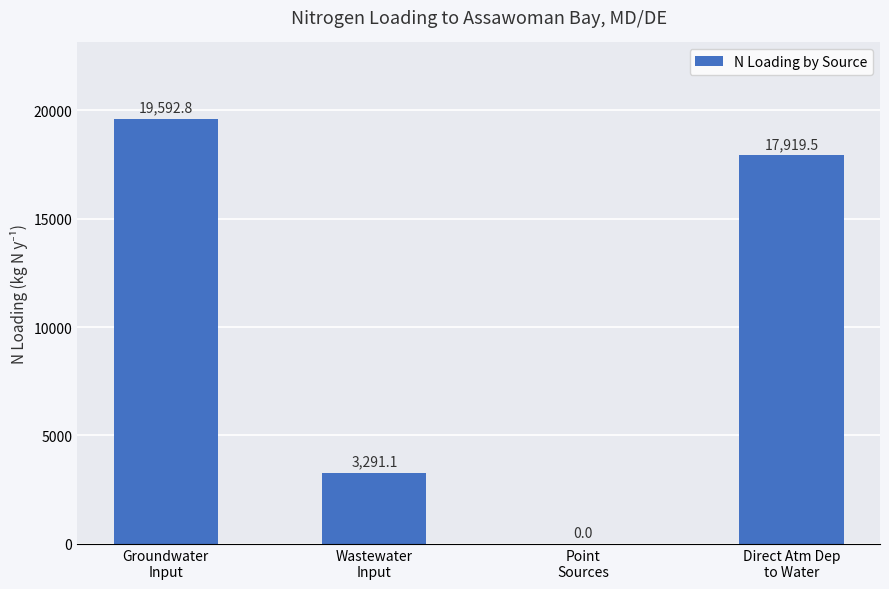

How many distinct data groups are displayed?

1